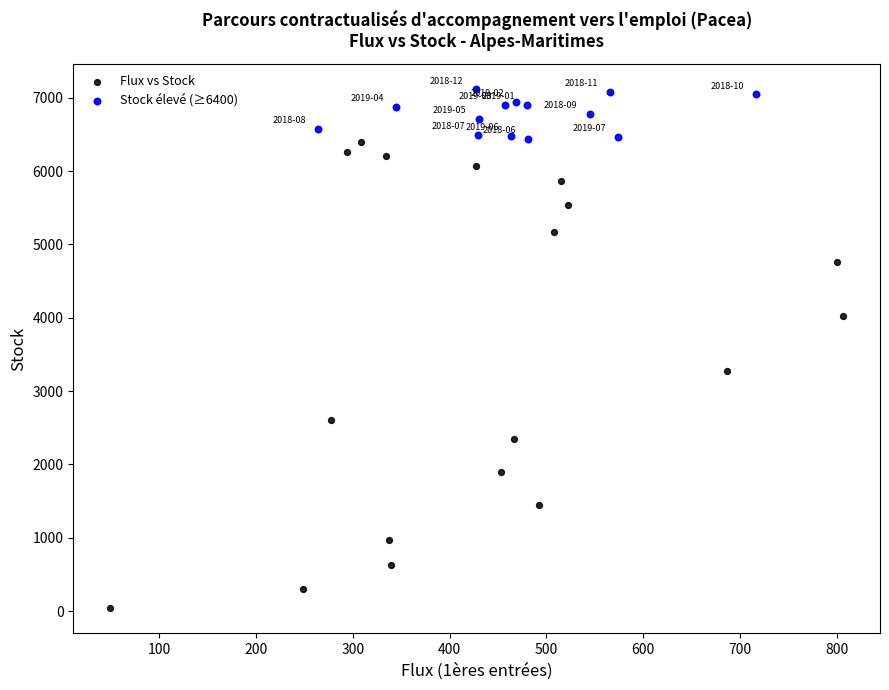

Which series contains the lowest Y value?

Flux vs Stock